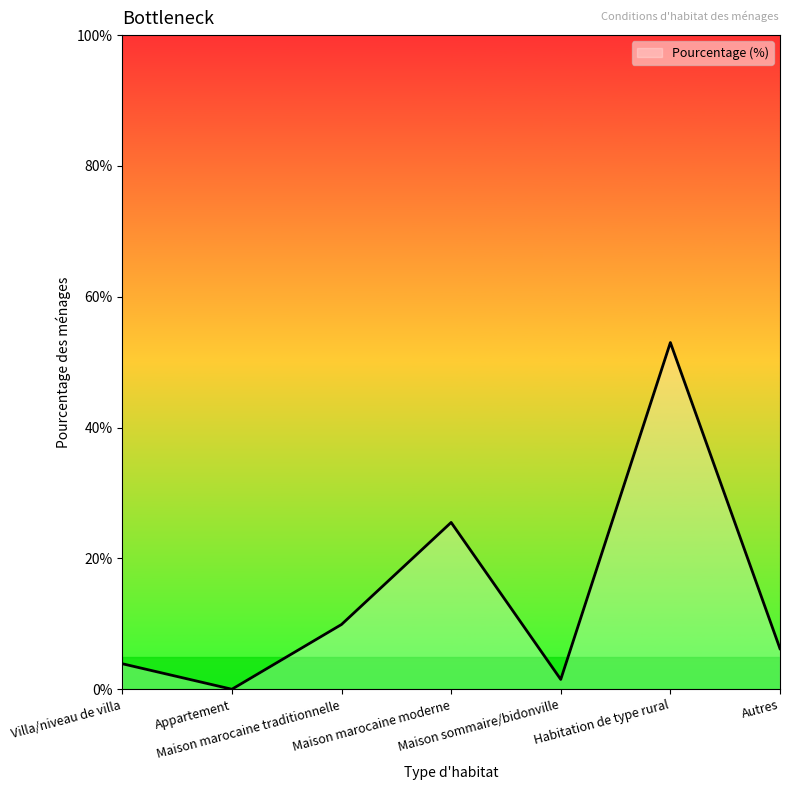

What is the greatest value displayed?

53.0